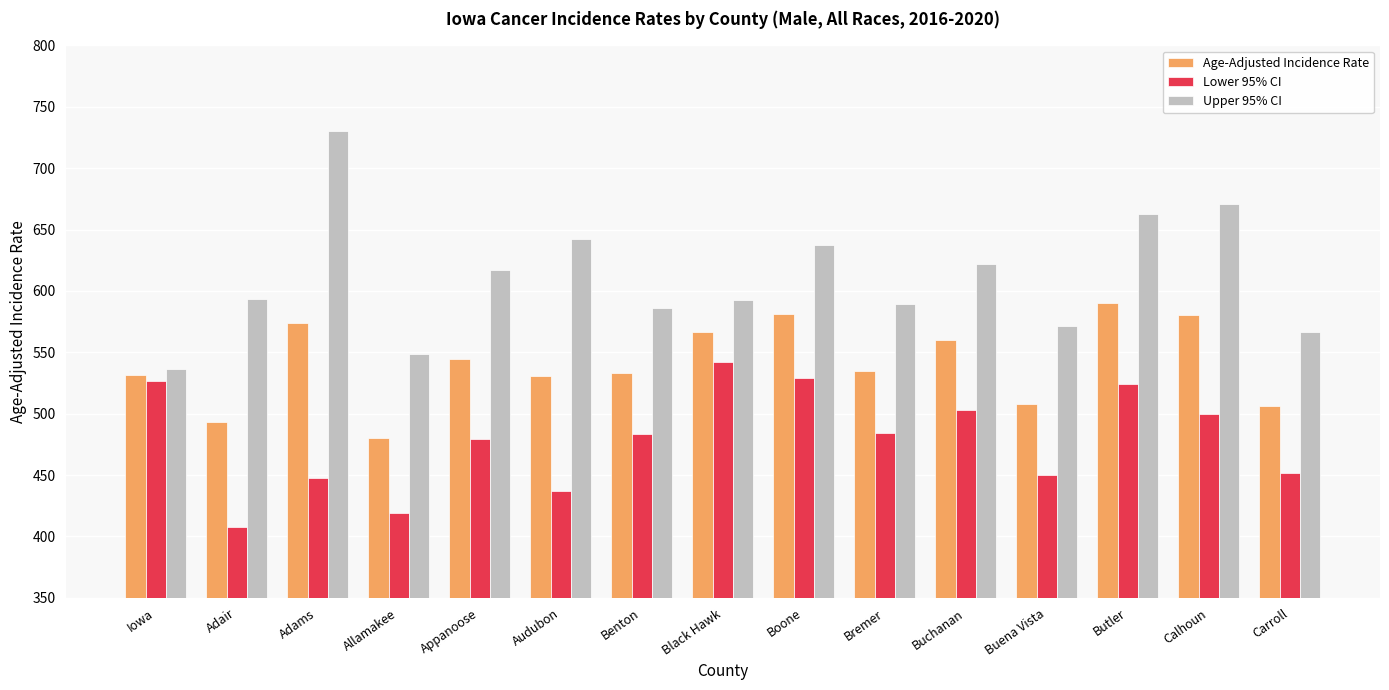

Which category has the highest value in the Upper 95% CI series?

Adams